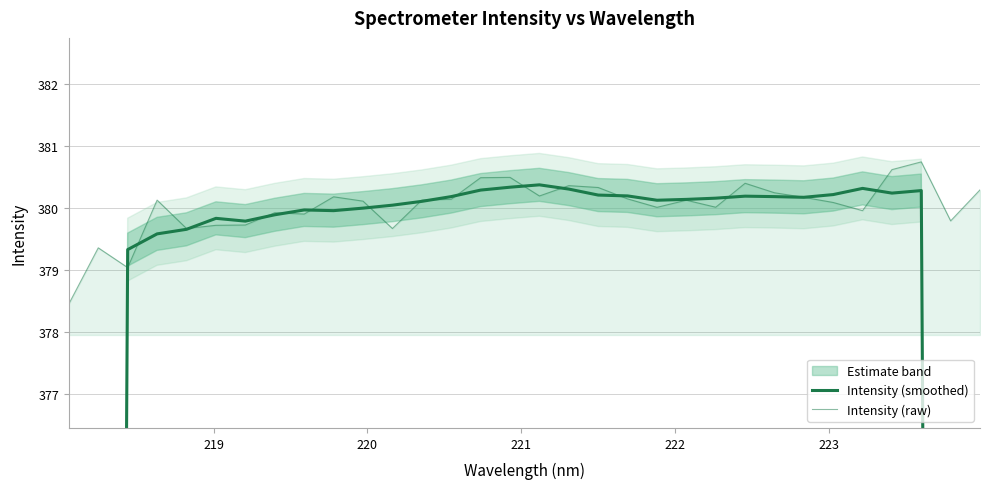

What is the maximum value for Intensity (raw)?

380.8